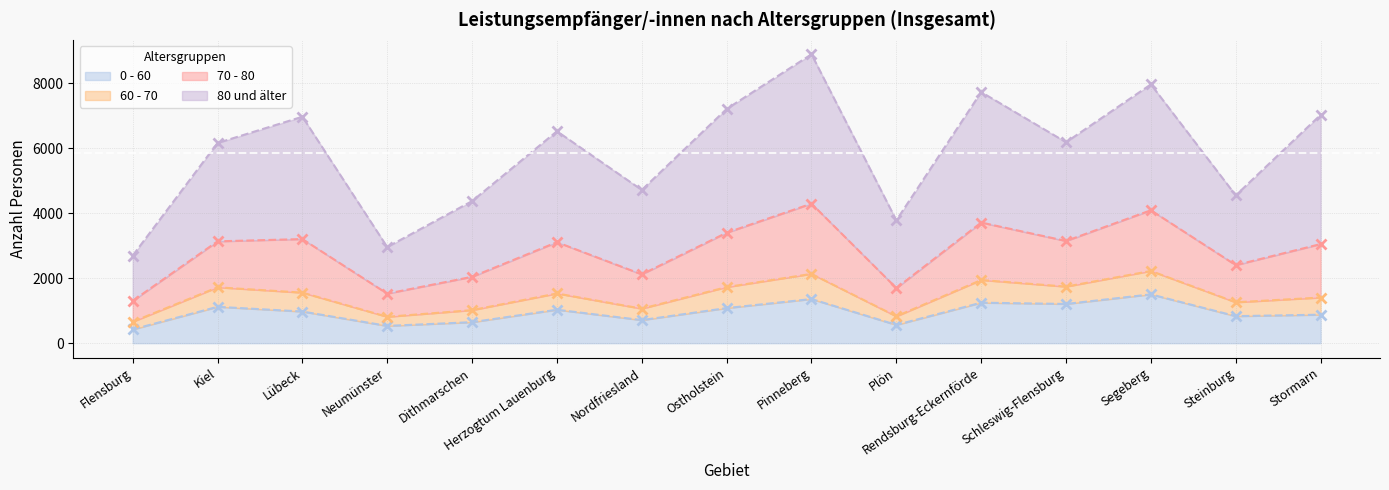

Read the 0 - 60 value at Pinneberg.

1359